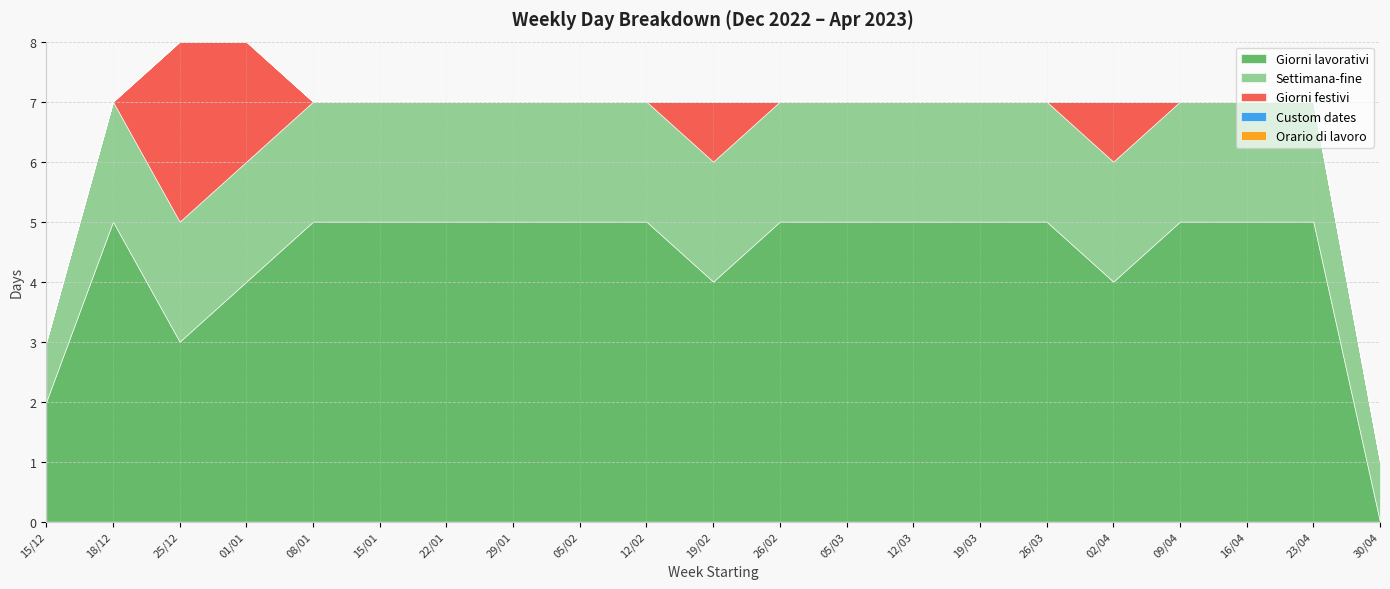

True or false: Custom dates and Giorni lavorativi intersect in this chart.

False